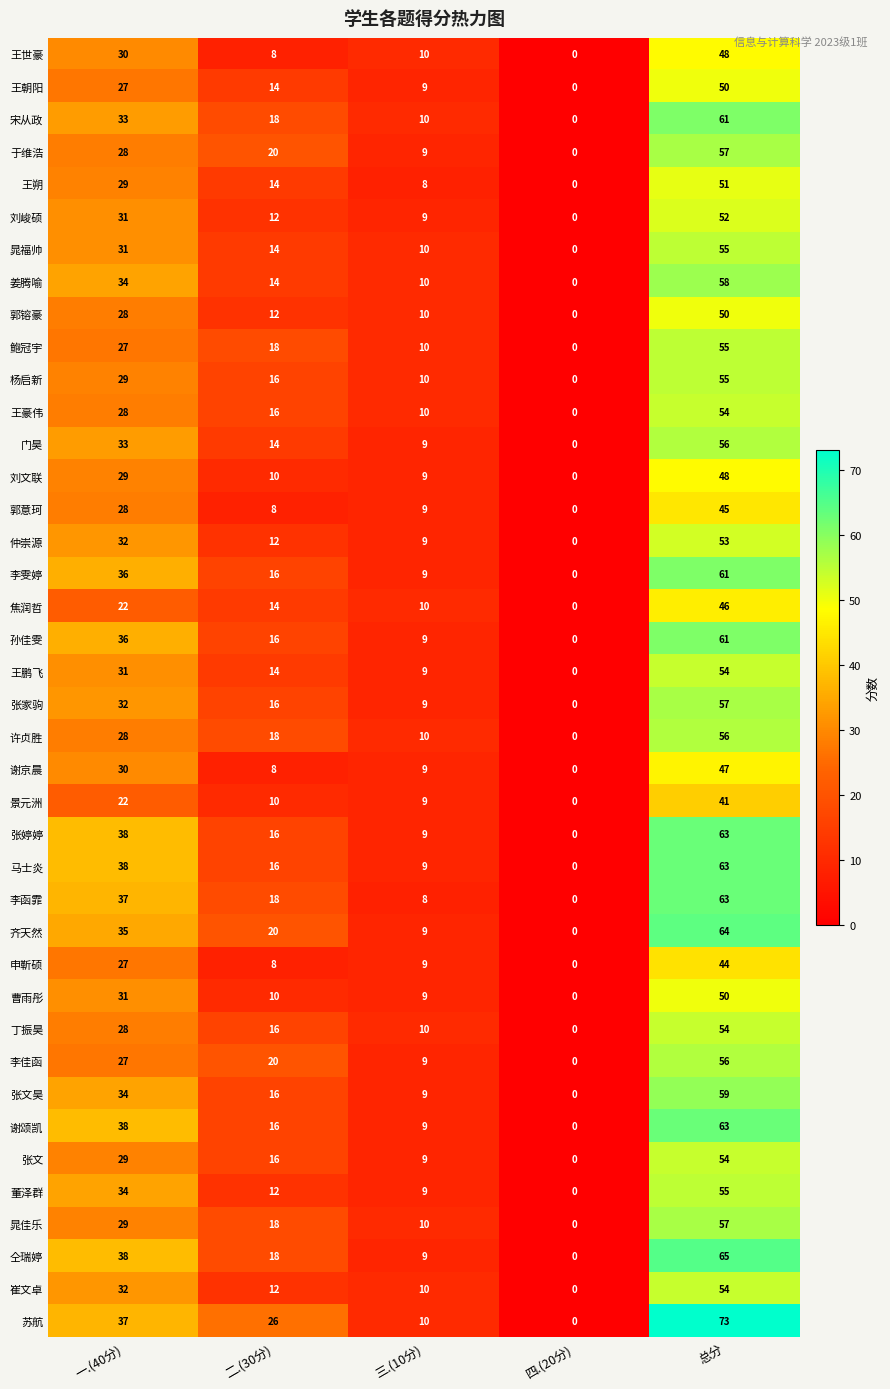

What is the sum of the 董泽群 values at 三.(10分) and 二.(30分)?

21